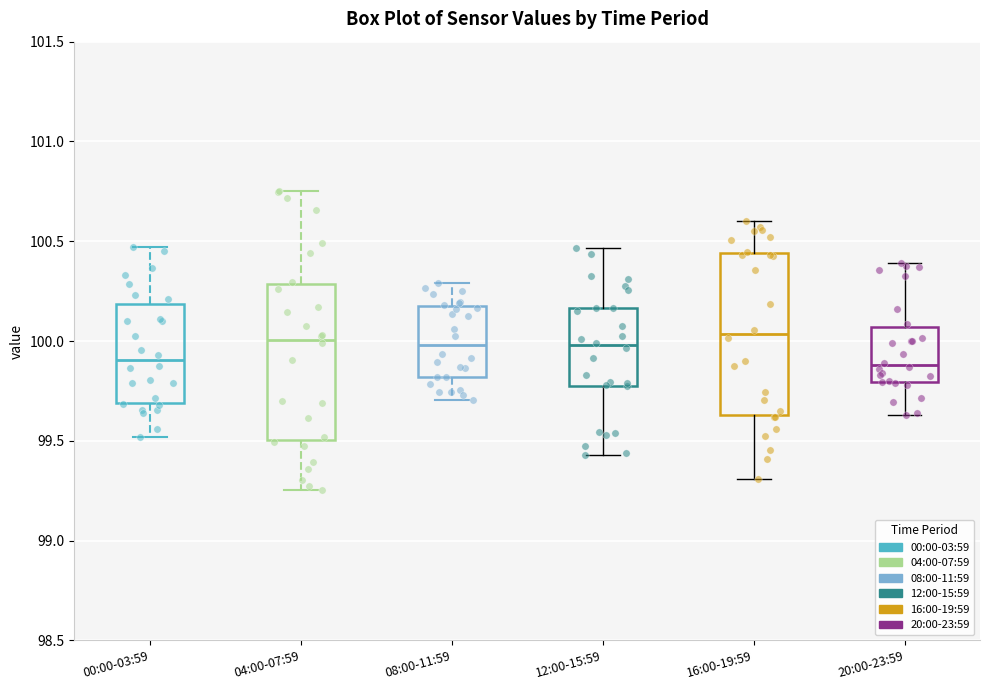

Reading left to right, transcribe this box plot: for each box, give where its median line is, the range the box spans, and where its two whiskers end, as read against the y-axis. The values are not printed on the chart, so give them approximately, as read against the axis.

00:00-03:59: median 99.90, box 99.70 to 100.20, whiskers 99.50 to 100.45
04:00-07:59: median 100.00, box 99.50 to 100.30, whiskers 99.25 to 100.75
08:00-11:59: median 100.00, box 99.80 to 100.20, whiskers 99.70 to 100.30
12:00-15:59: median 100.00, box 99.75 to 100.15, whiskers 99.45 to 100.45
16:00-19:59: median 100.05, box 99.65 to 100.45, whiskers 99.30 to 100.60
20:00-23:59: median 99.90, box 99.80 to 100.05, whiskers 99.65 to 100.40